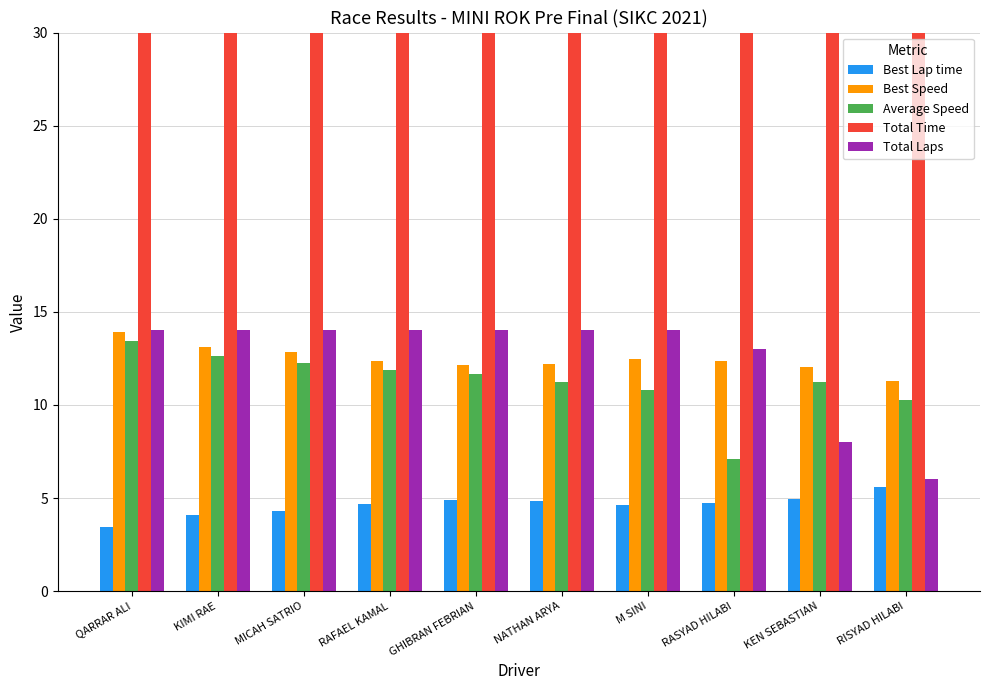

What is the minimum value shown in the chart?

3.4